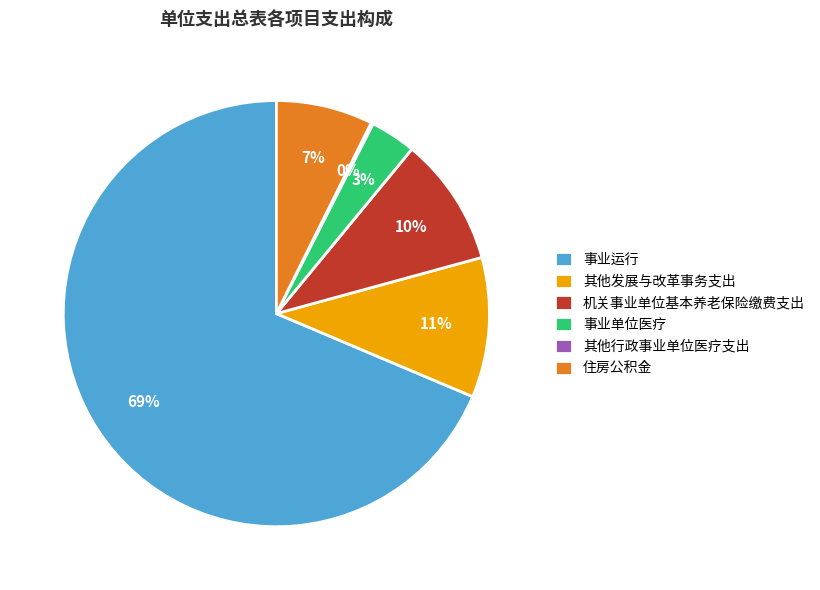

True or false: 其他发展与改革事务支出 accounts for 1% of the total.

False